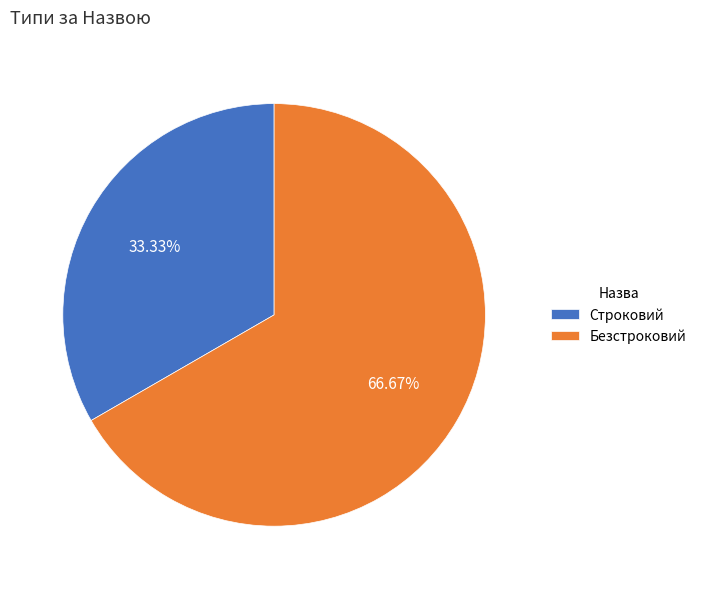

Is the sum of Строковий and Безстроковий greater than half?

Yes